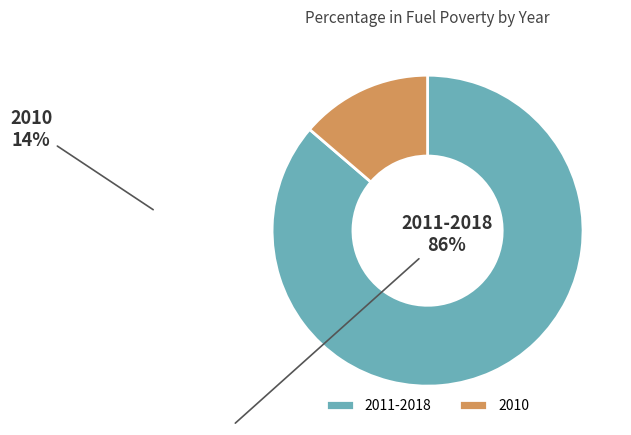

Which slice represents more than half of the pie?

2011-2018